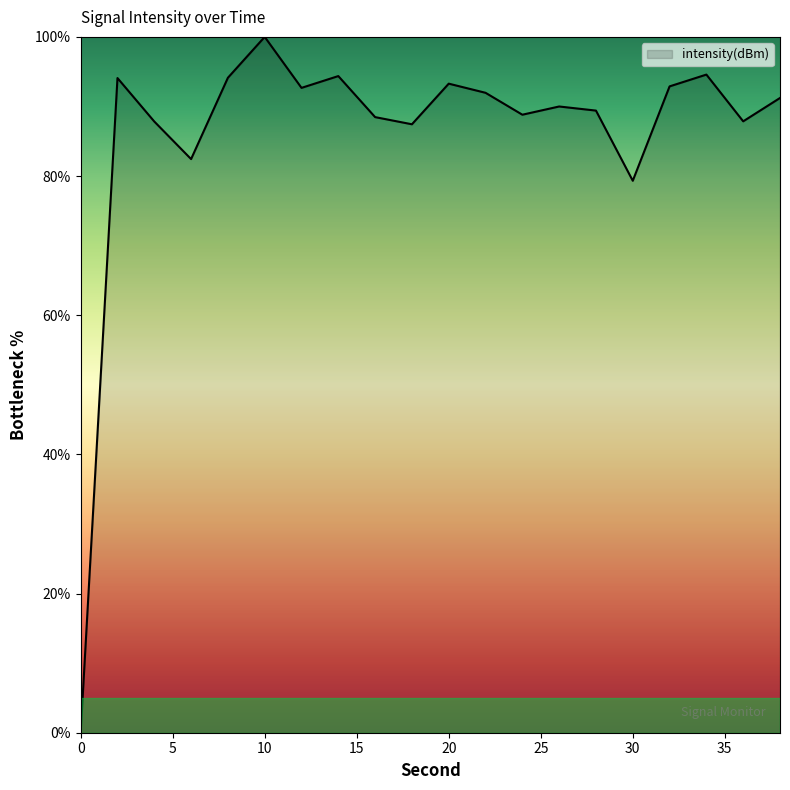

What is the difference between the maximum and minimum values?

100.0